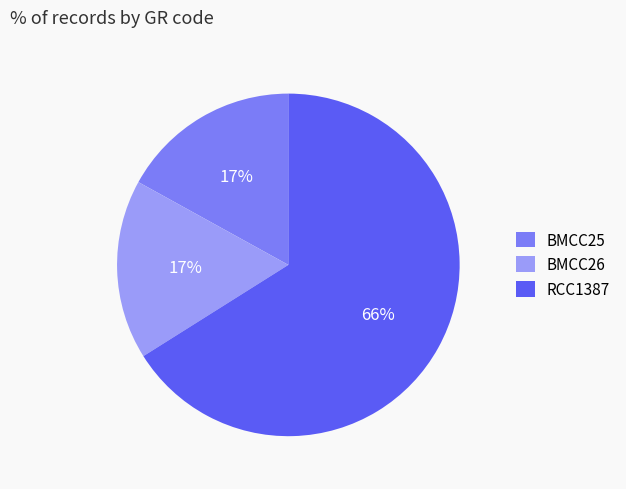

To the nearest percent, what is the average slice percentage?

33%